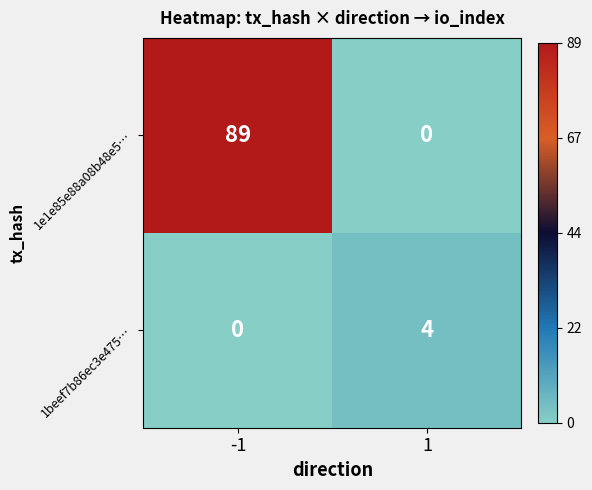

What is the difference between the 1e1e85e88a08b48e5… values at 1 and -1?

89